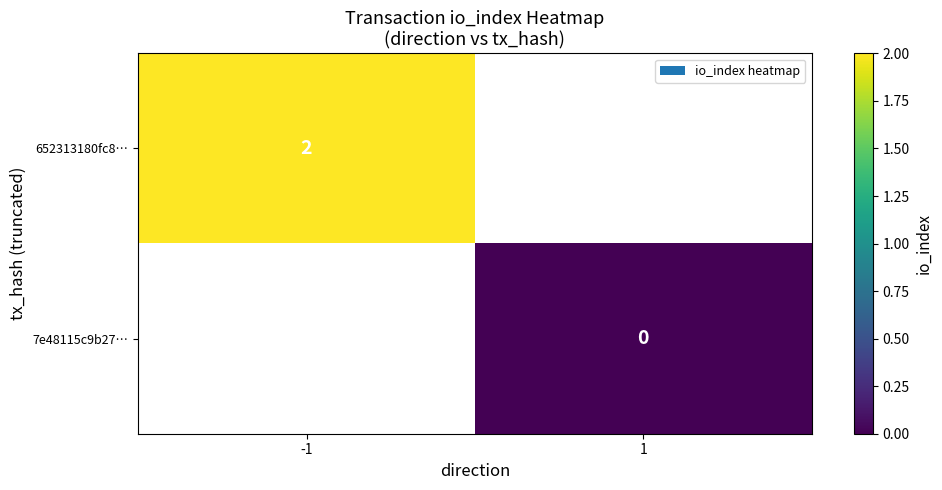

The 652313180fc8… series shows 2 at -1. True or false?

True